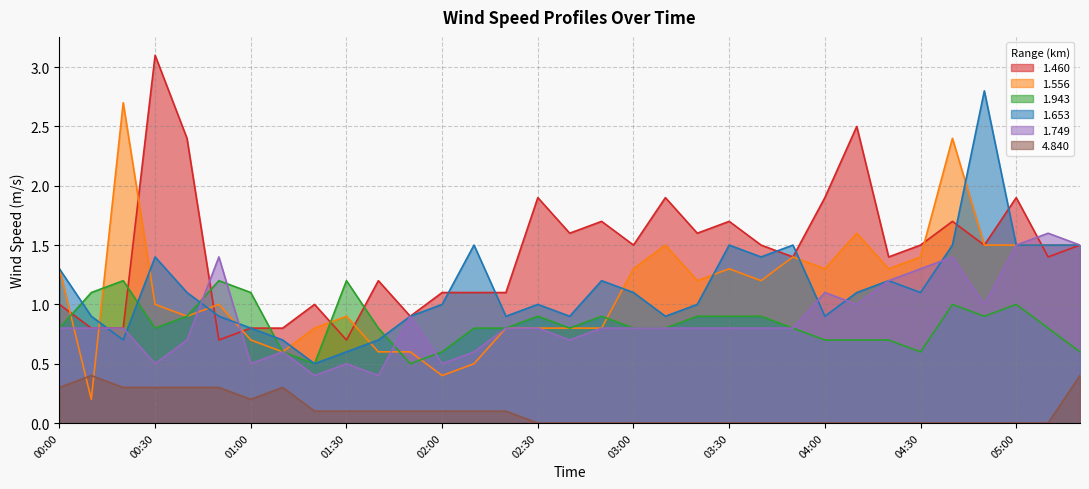

What is the difference between the maximum and minimum values in the 1.460 series?

2.4